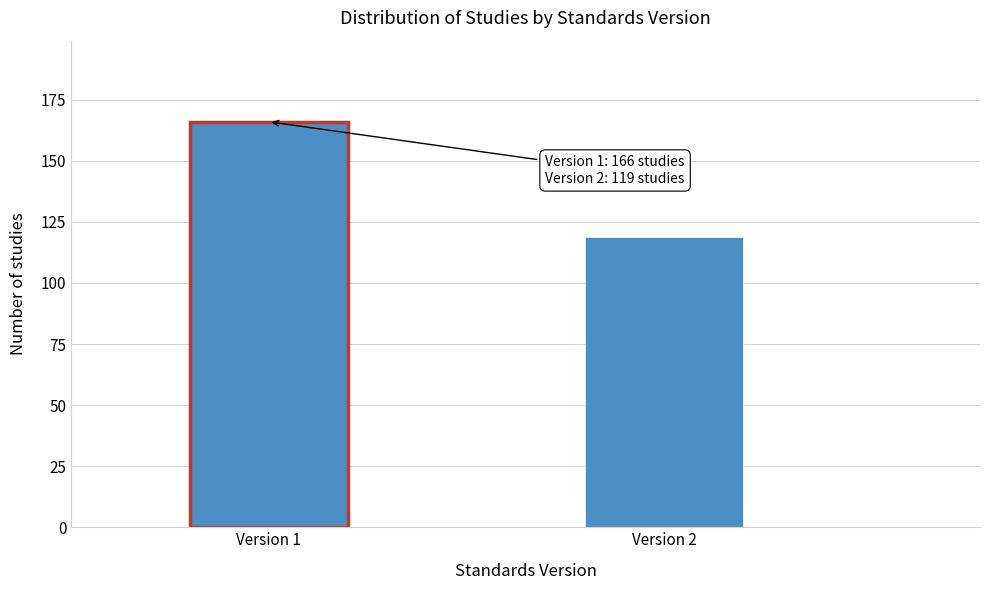

Reading left to right, extract all data points from this chart.

Version 1=166	Version 2=119